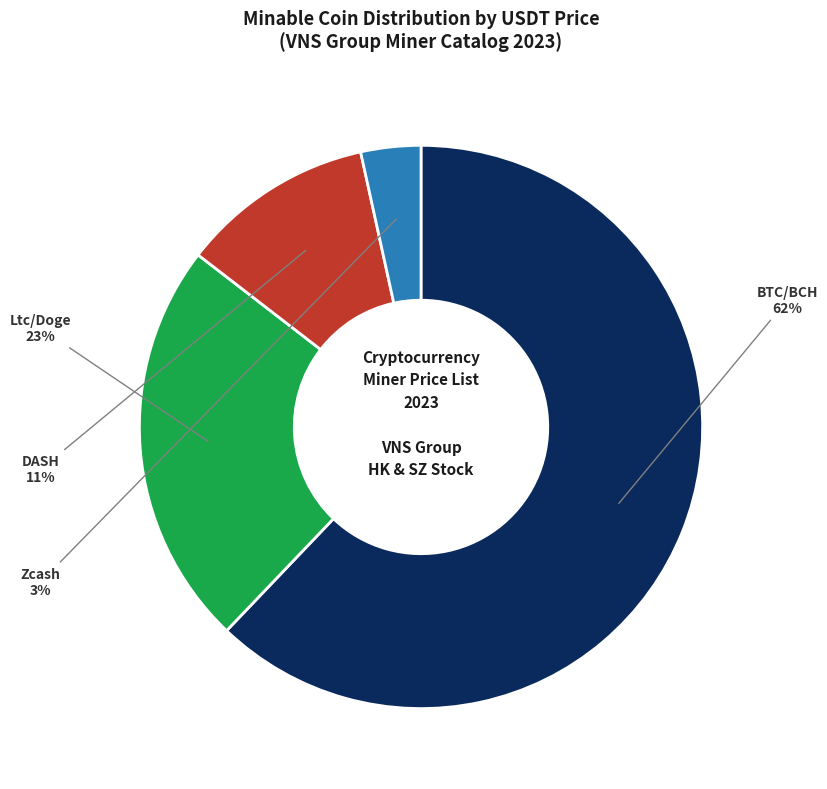

How many segments does this pie chart have?

4